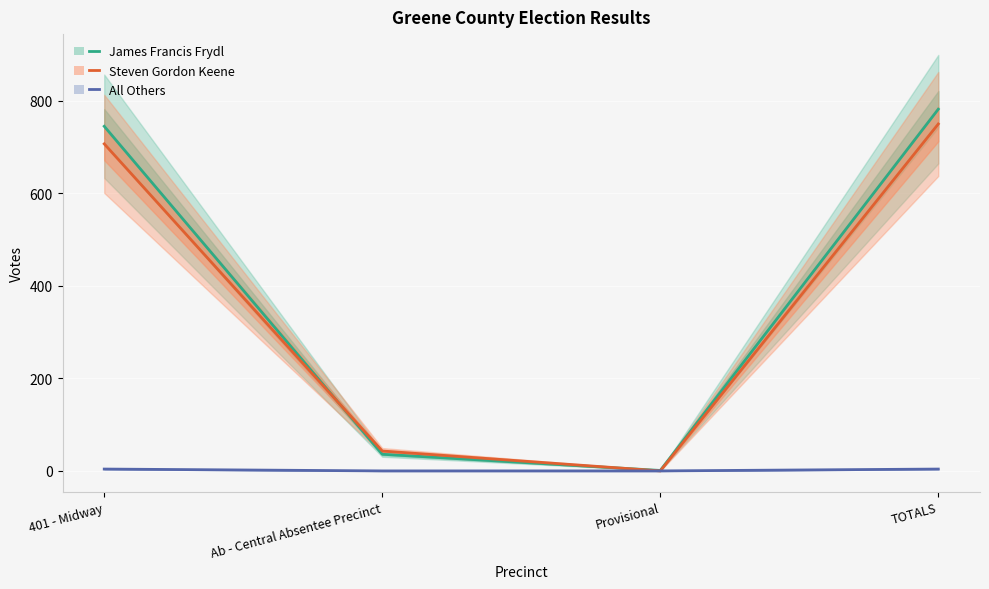

What is the difference between the James Francis Frydl values at Provisional and Ab - Central Absentee Precinct?

35